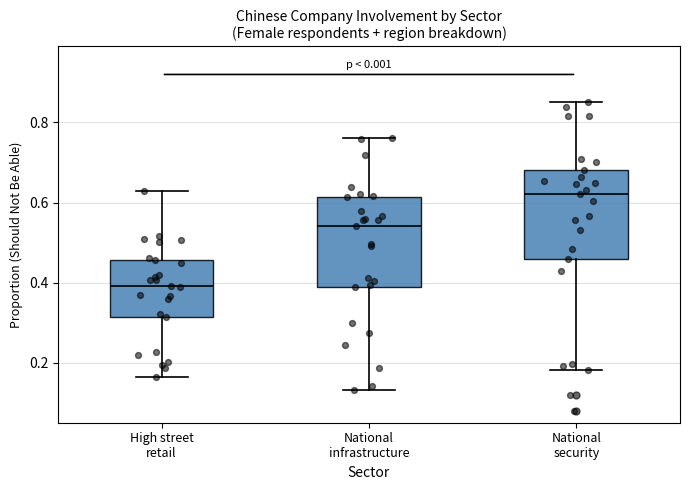

Which box has the lowest median line?

High street retail